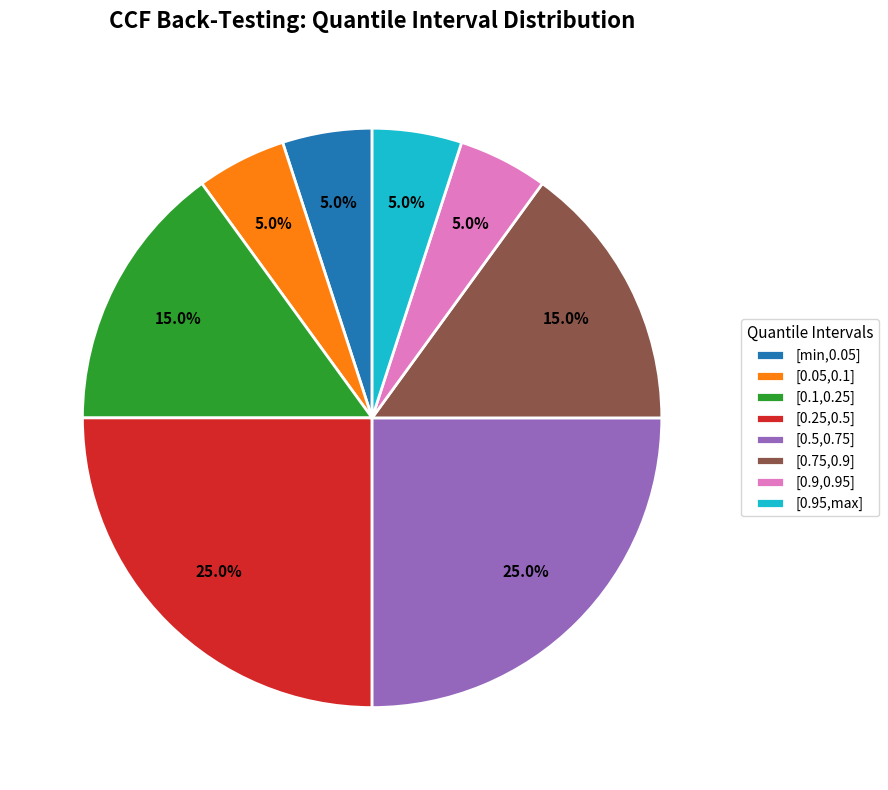

Approximately how many times larger is the value at [0.5,0.75] compared to [0.25,0.5]?

1.0